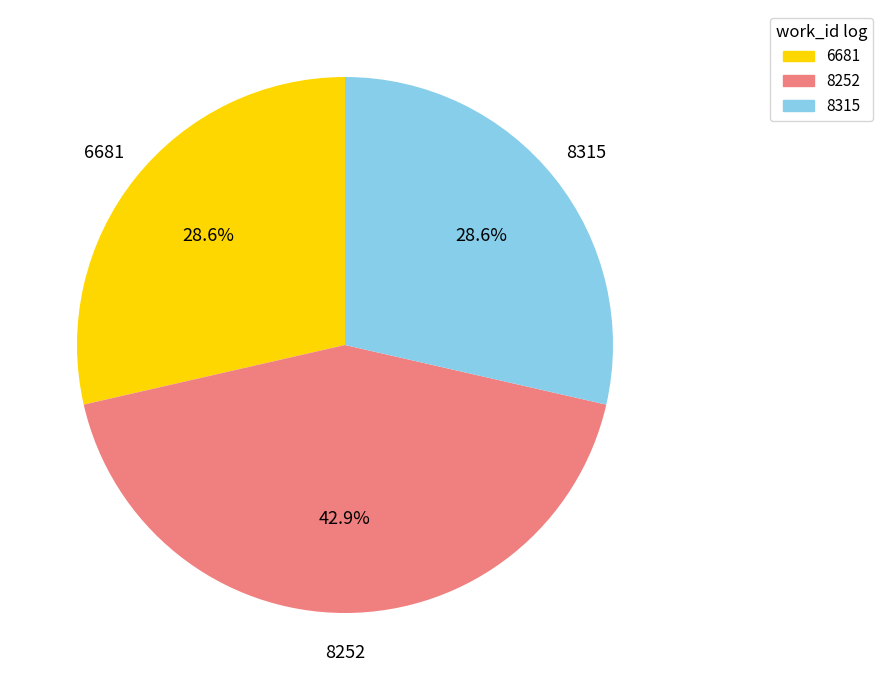

What is the largest slice in the pie chart?

8252